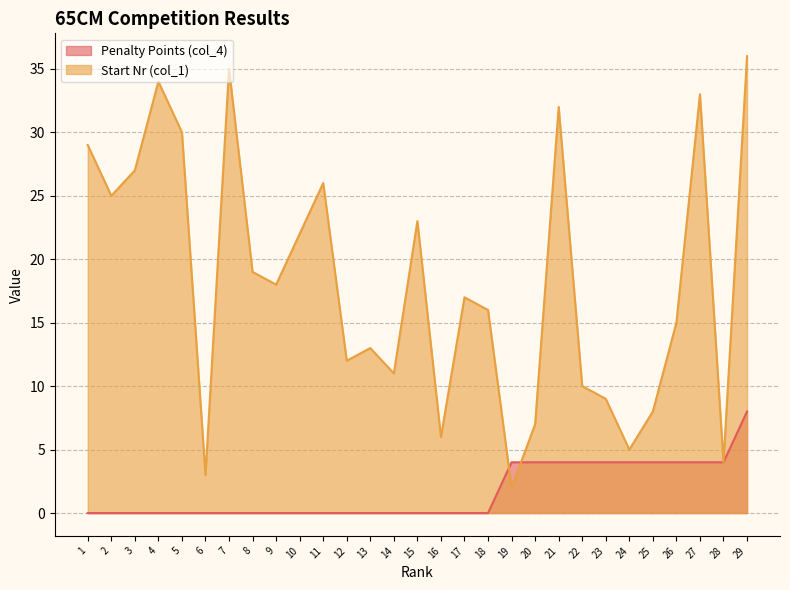

Is the value of Penalty Points (col_4) at 24 greater than the value of Start Nr (col_1) at 23?

No